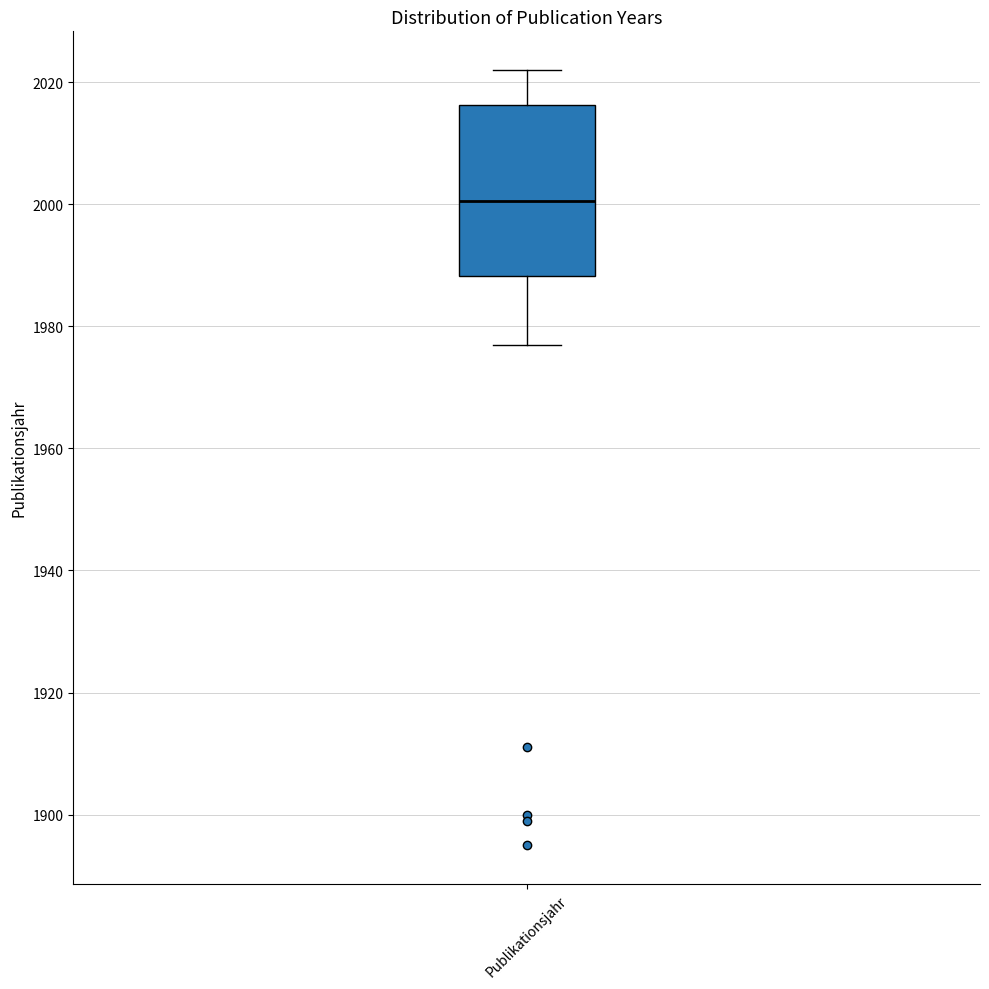

Transcribe this box plot: give where the median line is, the range the box spans, and where the two whiskers end, as read against the y-axis. The values are not printed on the chart, so give them approximately, as read against the axis.

median 2000, box 1988 to 2016, whiskers 1978 to 2022